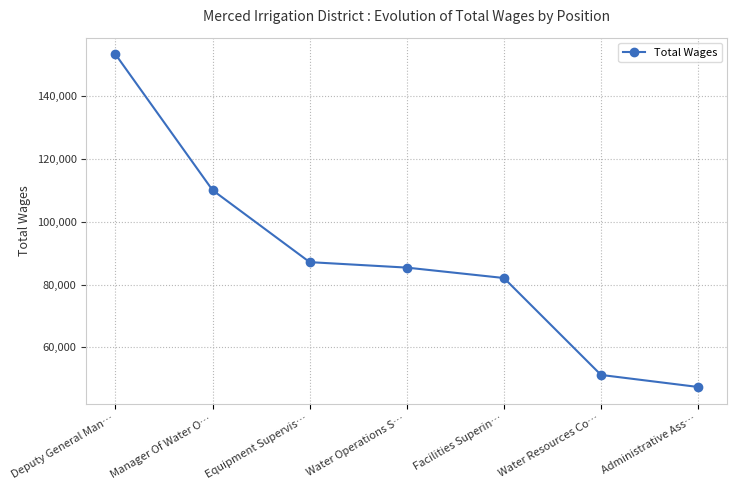

What position from the right is Water Operations S…?

4